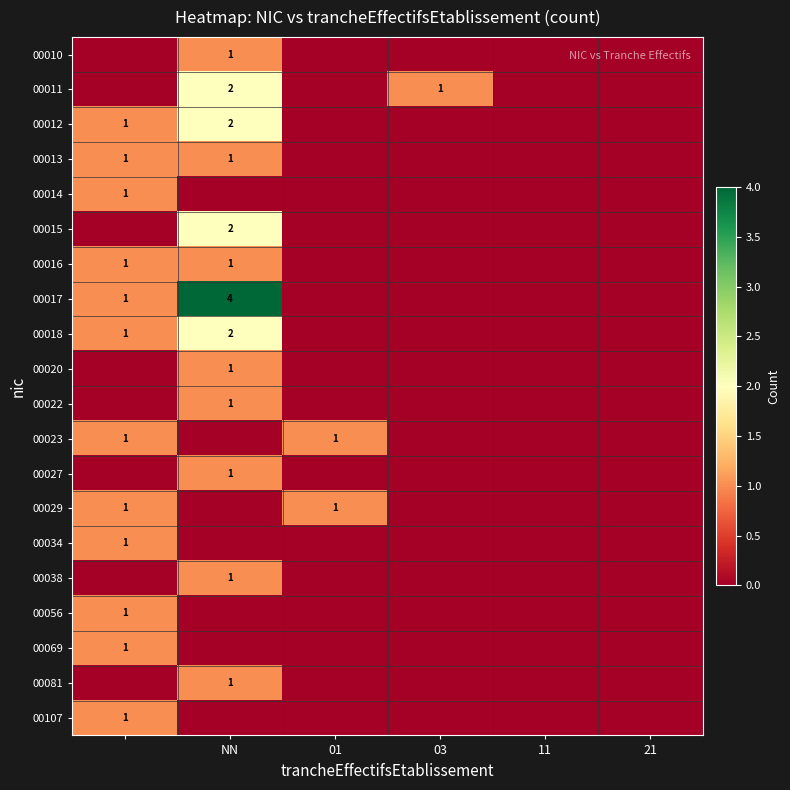

The 00023 series shows 0 at 01. True or false?

False